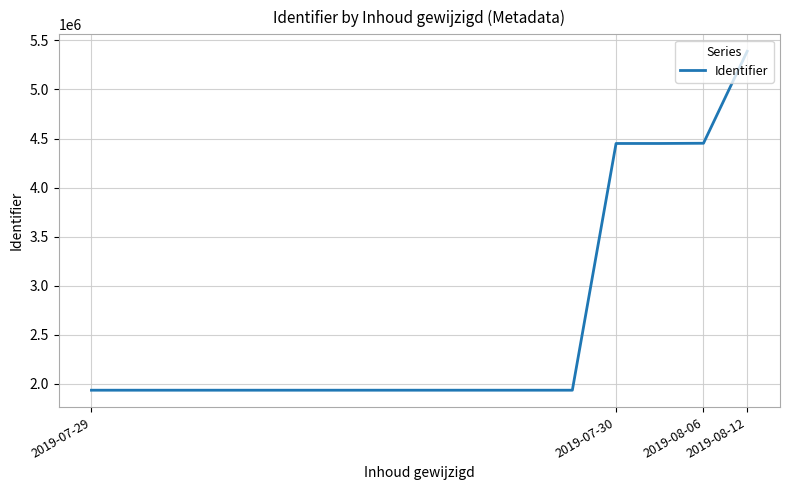

What is the average value?

2621330